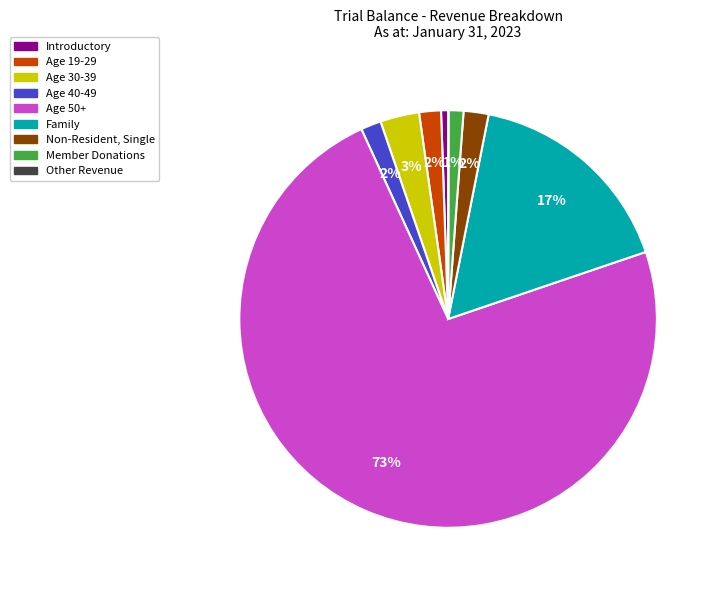

To the nearest percent, what is the average slice percentage?

11%